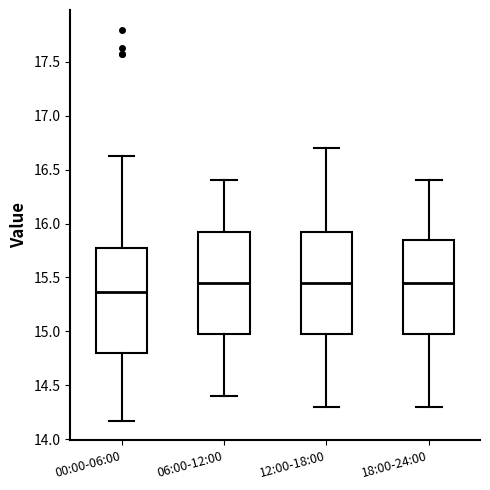

Reading left to right, read every box against the y-axis: the position of its median line, the range the box covers, and the ends of its whiskers. The values are not printed on the chart, so give them approximately, as read against the axis.

00:00-06:00: median 15.35, box 14.80 to 15.75, whiskers 14.15 to 16.65
06:00-12:00: median 15.45, box 15.00 to 15.95, whiskers 14.40 to 16.40
12:00-18:00: median 15.45, box 15.00 to 15.95, whiskers 14.30 to 16.70
18:00-24:00: median 15.45, box 15.00 to 15.85, whiskers 14.30 to 16.40